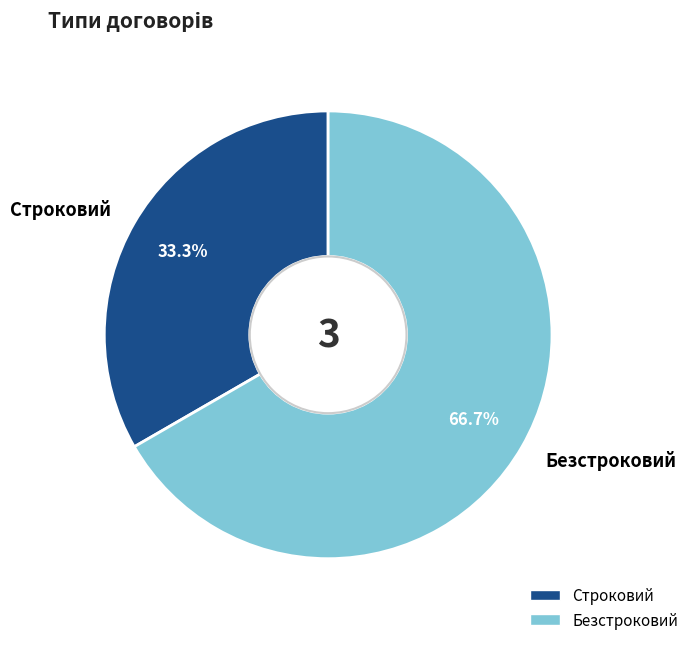

What percentage is the Строковий slice, to the nearest percent?

33%